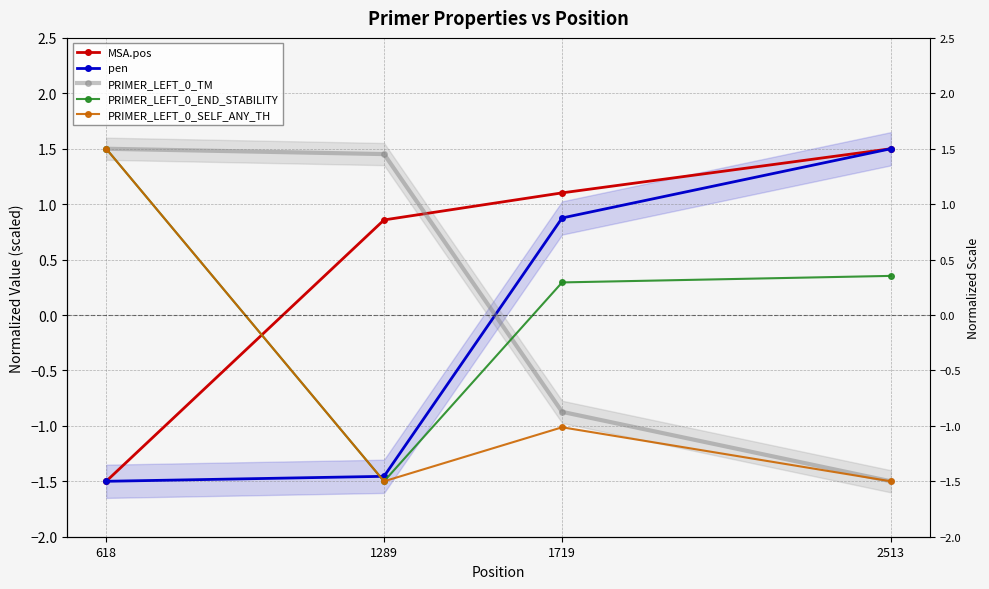

True or false: MSA.pos has a value of 0.6 at 1289.

False